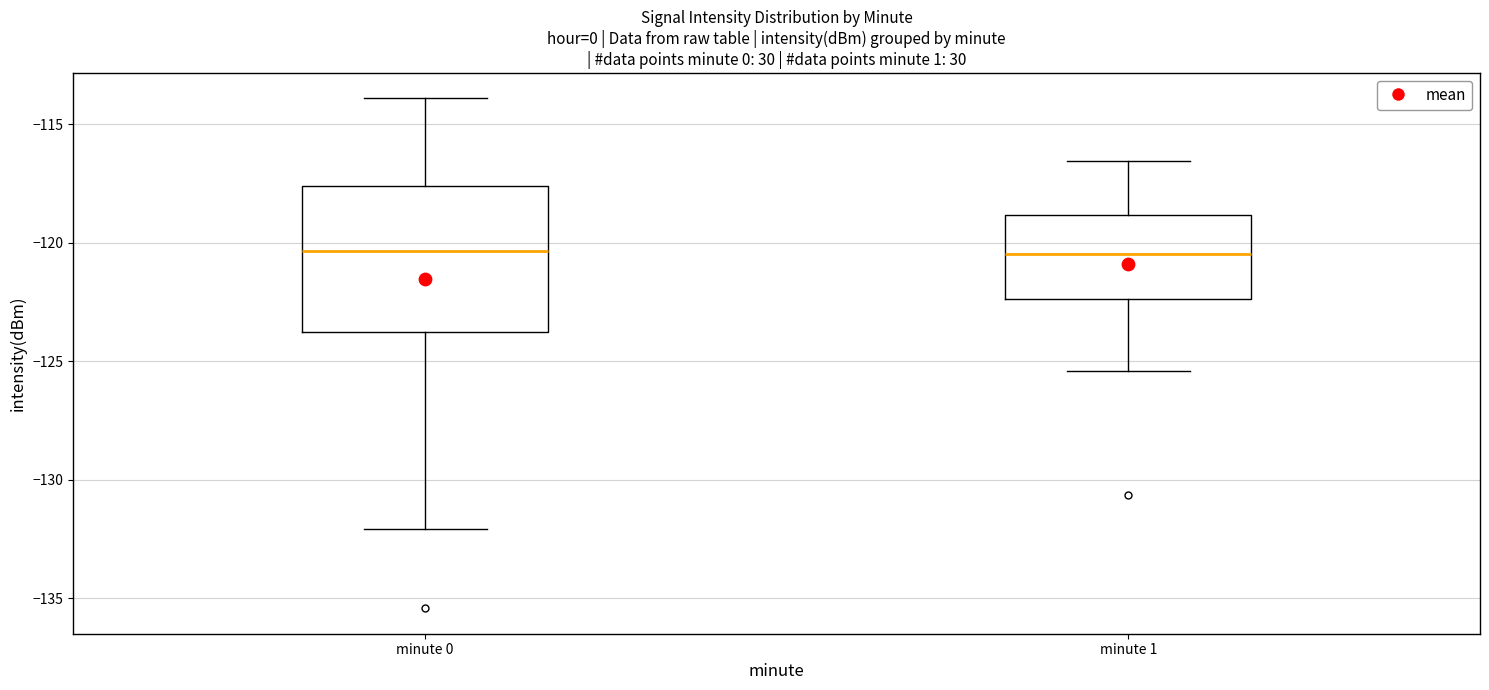

Reading left to right, read every box against the y-axis: the position of its median line, the range the box covers, and the ends of its whiskers. The values are not printed on the chart, so give them approximately, as read against the axis.

minute 0: median -120.5, box -124.0 to -117.5, whiskers -132.0 to -114.0
minute 1: median -120.5, box -122.5 to -119.0, whiskers -125.5 to -116.5